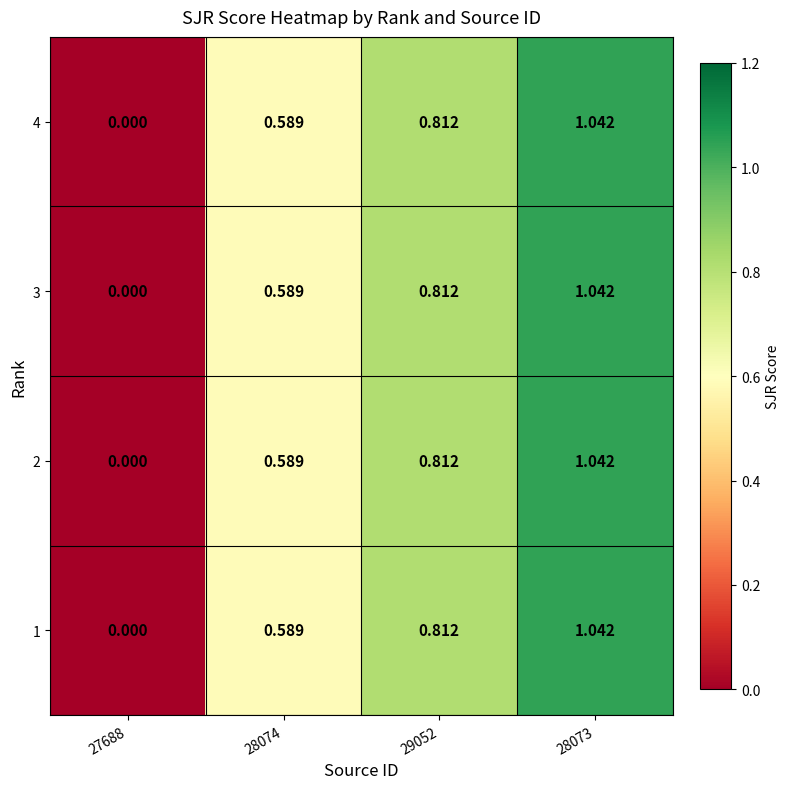

Is the value of 3 at 27688 greater than the value of 2 at 29052?

No